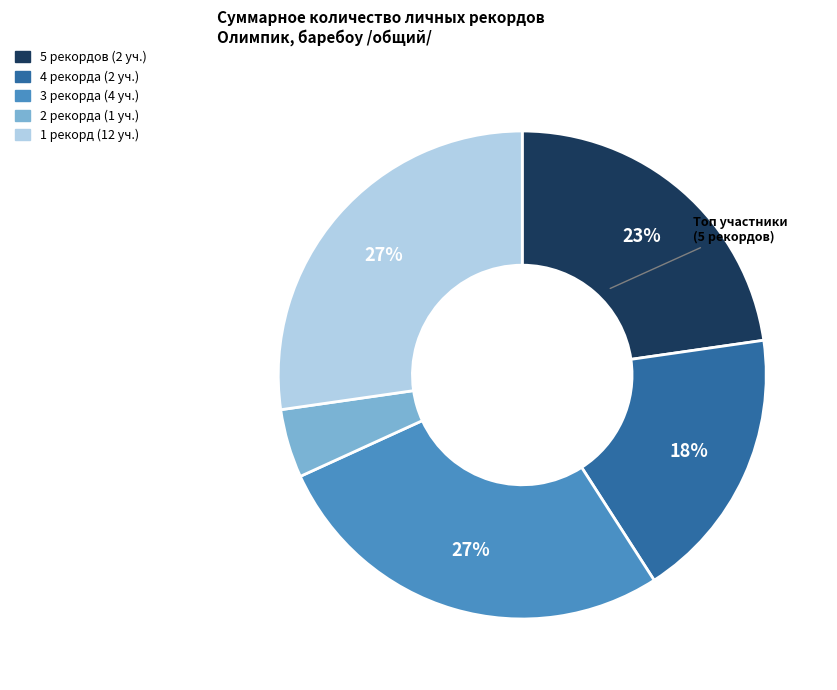

Is there a majority slice in this chart?

No